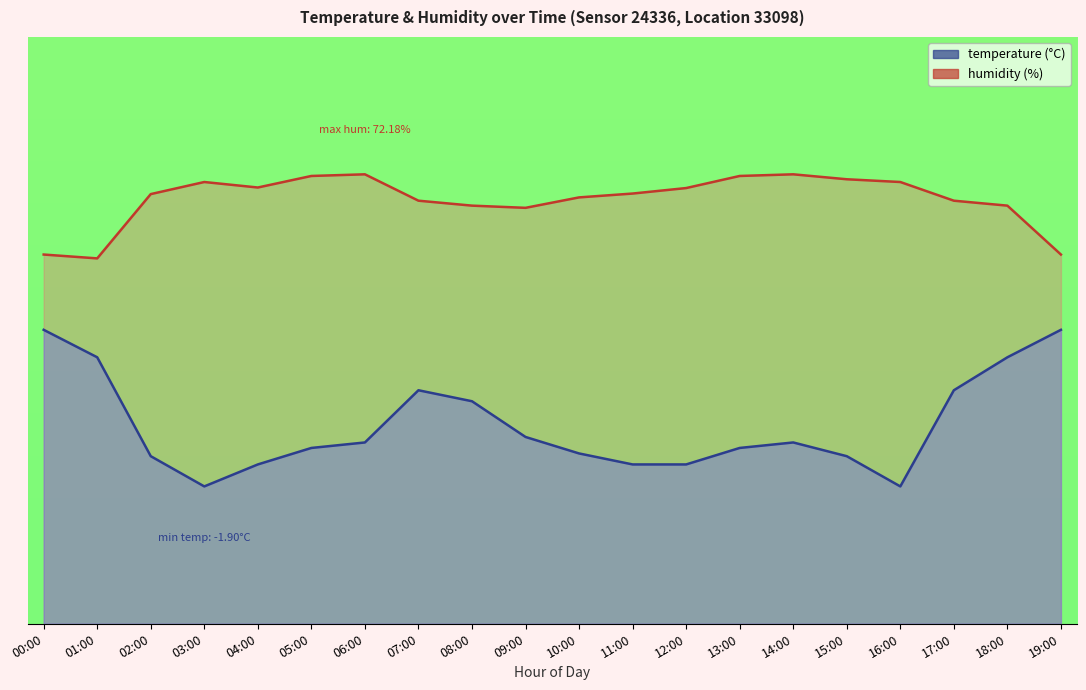

True or false: humidity and temperature cross at least once.

False